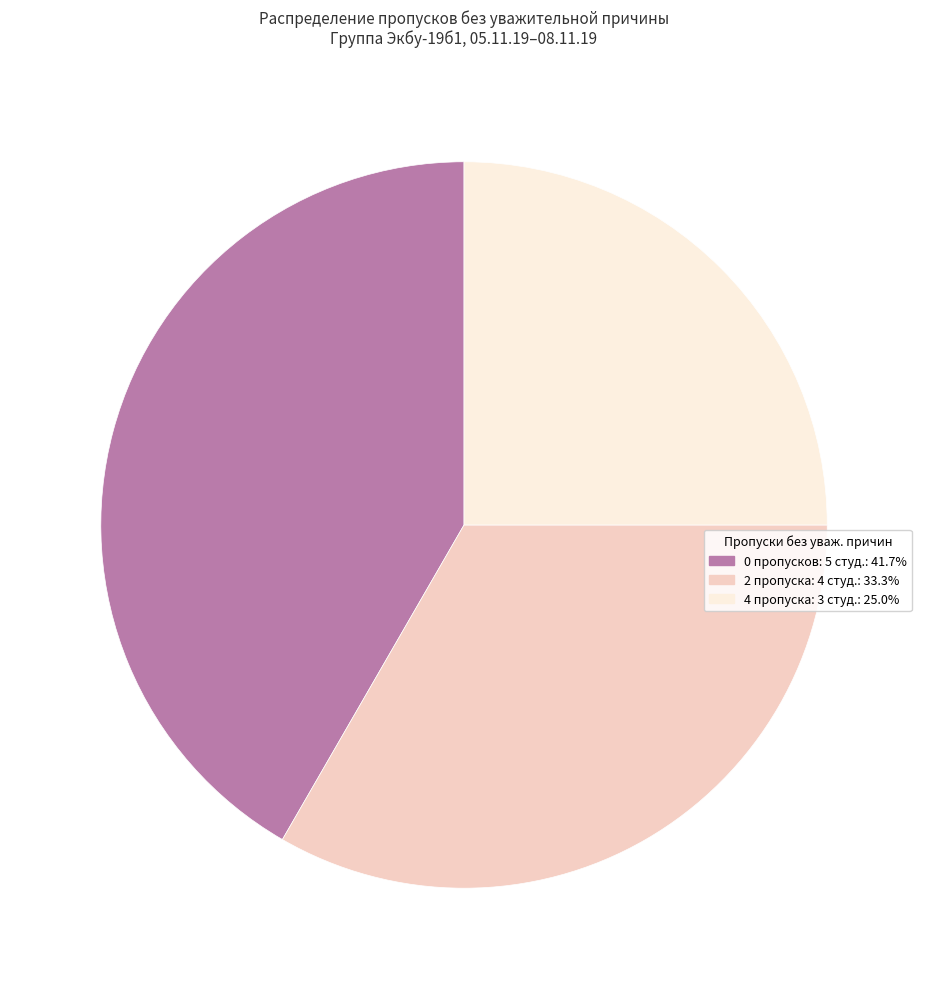

How many segments does this pie chart have?

3